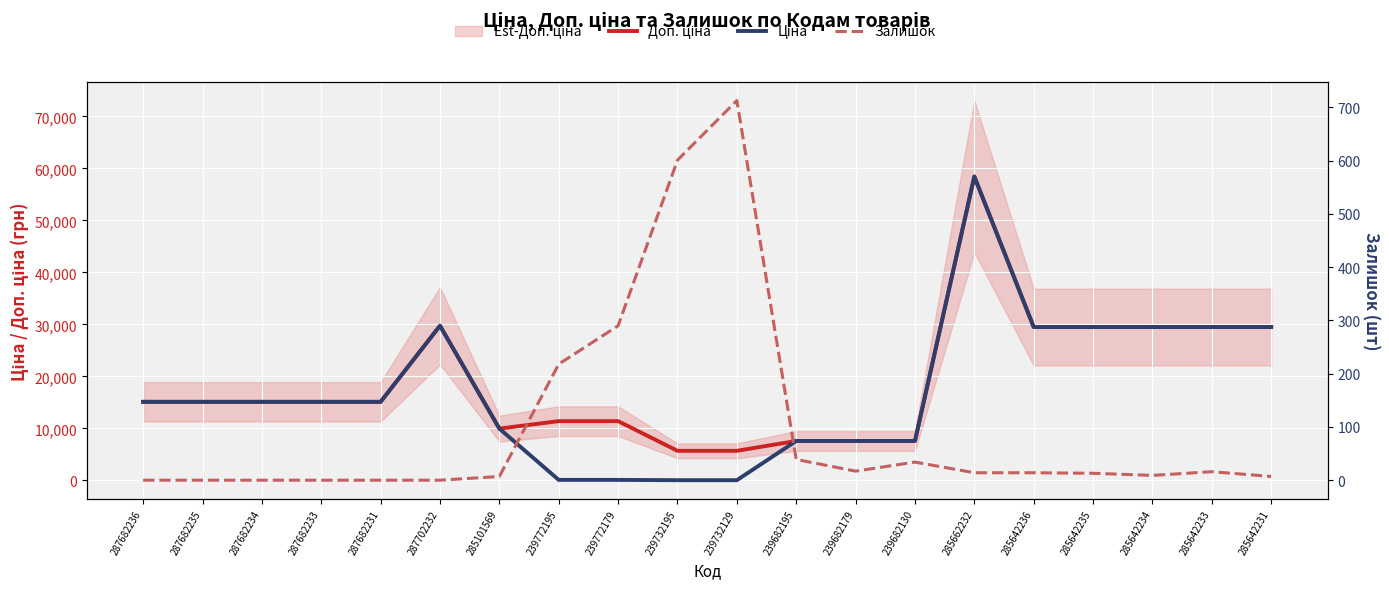

Reading right to left, transcribe all the data shown in this chart.

Доп. ціна: 29491.5	29491.5	29491.5	29491.5	29491.5	58426.5	7596.5	7596.5	7596.5	5705.0	5705.0	11410.0	11410.0	9975.0	29747.2	15120.0	15120.0	15120.0	15120.0	15120.0
Ціна: 29491.5	29491.5	29491.5	29491.5	29491.5	58426.5	7596.5	7596.5	7596.5	57.0	57.0	114.1	114.1	9975.0	29747.2	15120.0	15120.0	15120.0	15120.0	15120.0
Залишок: 7.0	16.0	9.0	13.0	14.0	14.0	34.0	17.0	39.0	713.0	601.0	290.0	218.0	7.0	0.0	0.0	0.0	0.0	0.0	0.0